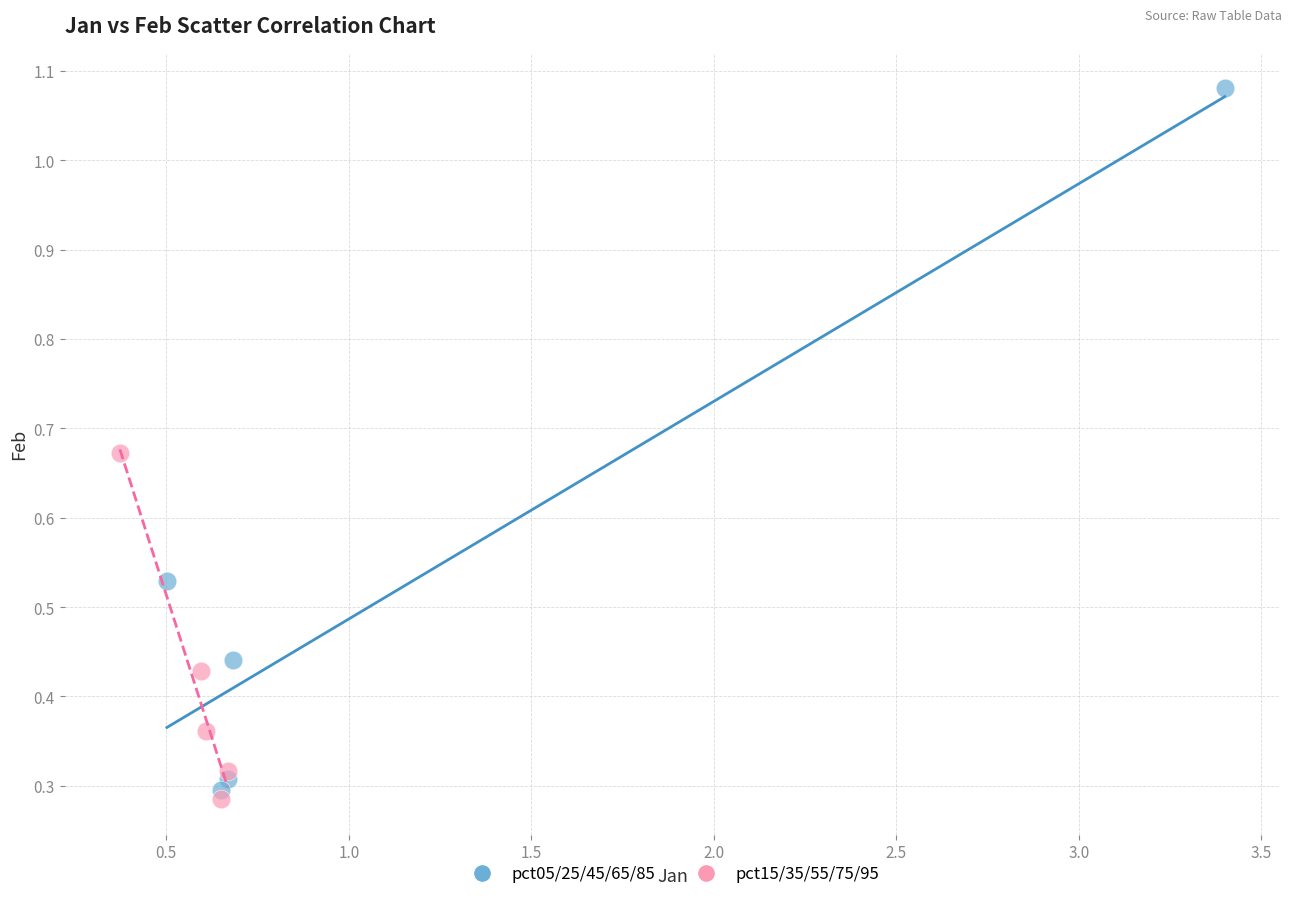

Which series reaches the maximum Y coordinate?

pct05/25/45/65/85